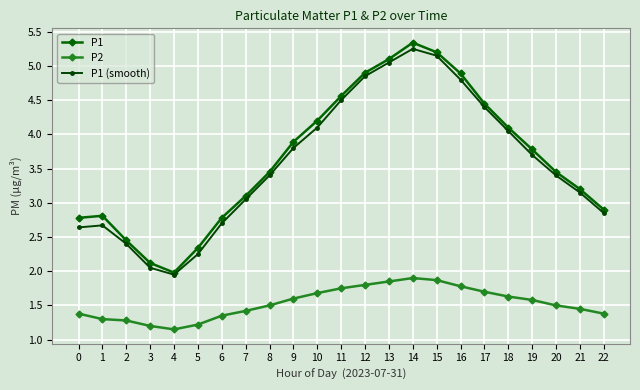

True or false: P1 and P2 cross at least once.

False